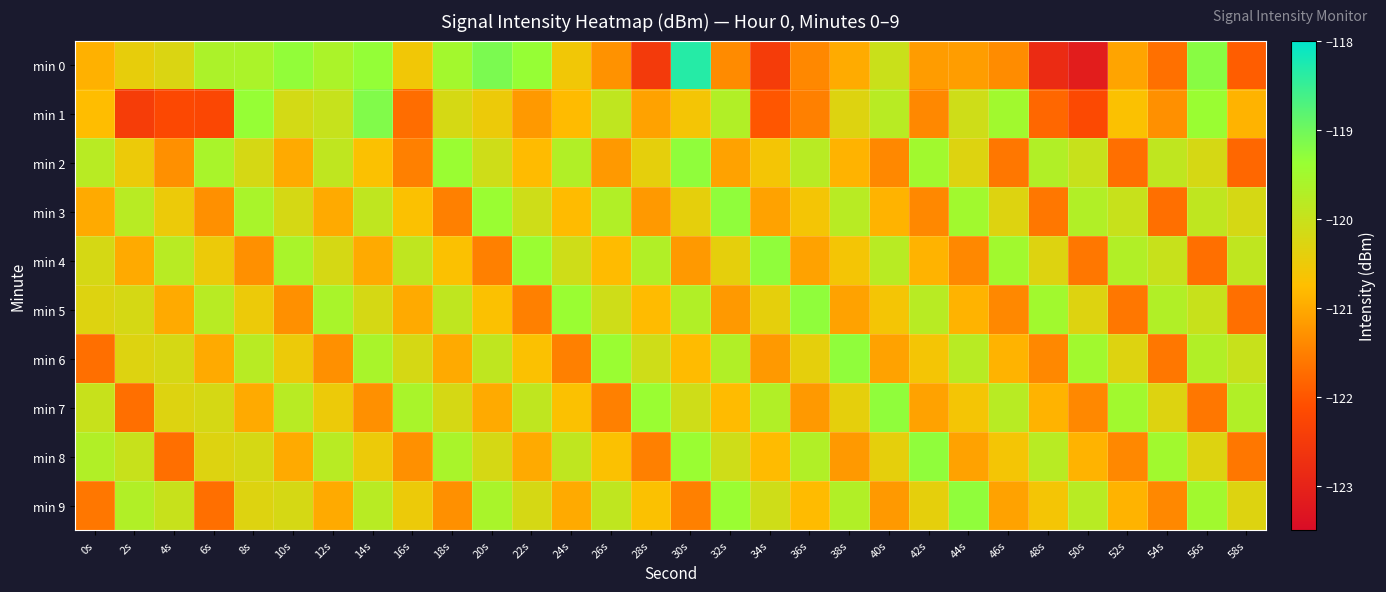

Which series has the largest range (max minus min)?

min 0